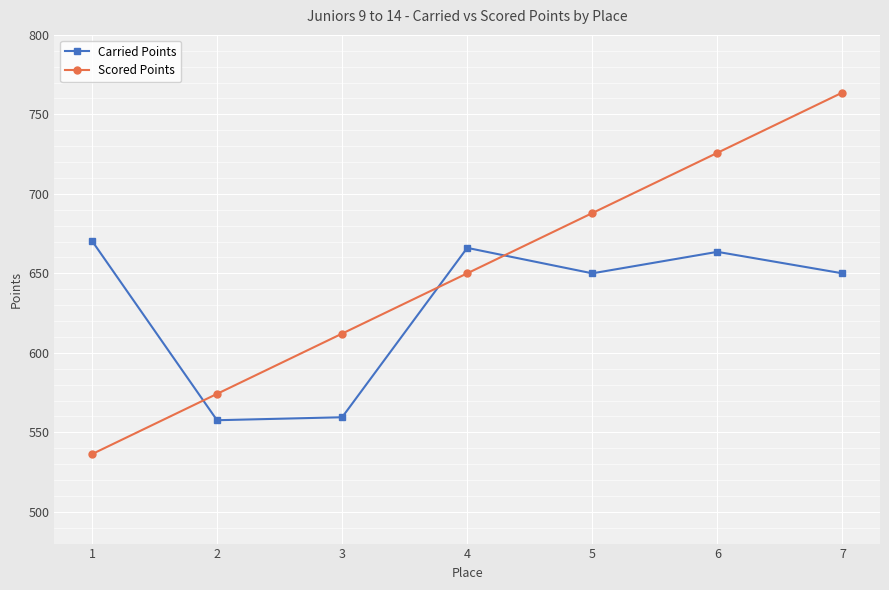

Is it true that Carried Points equals 1110.4 at 7?

False